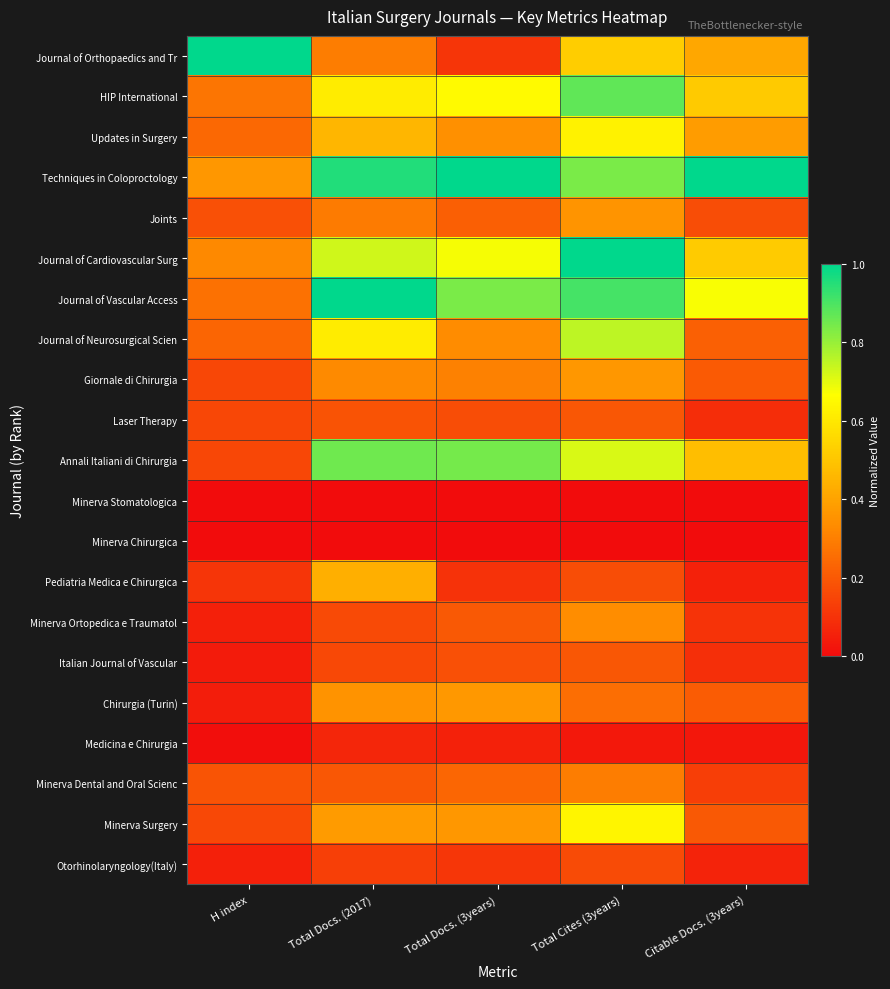

Reading right to left, list all the values displayed in this chart.

Journal of Orthopaedics and Tr: Citable Docs. (3years)=0.4	Total Cites (3years)=0.5	Total Docs. (3years)=0.1	Total Docs. (2017)=0.3	H index=1.0
HIP International: Citable Docs. (3years)=0.5	Total Cites (3years)=0.9	Total Docs. (3years)=0.7	Total Docs. (2017)=0.6	H index=0.3
Updates in Surgery: Citable Docs. (3years)=0.4	Total Cites (3years)=0.6	Total Docs. (3years)=0.3	Total Docs. (2017)=0.5	H index=0.2
Techniques in Coloproctology: Citable Docs. (3years)=1.0	Total Cites (3years)=0.8	Total Docs. (3years)=1.0	Total Docs. (2017)=1.0	H index=0.4
Joints: Citable Docs. (3years)=0.2	Total Cites (3years)=0.4	Total Docs. (3years)=0.2	Total Docs. (2017)=0.3	H index=0.2
Journal of Cardiovascular Surg: Citable Docs. (3years)=0.5	Total Cites (3years)=1.0	Total Docs. (3years)=0.7	Total Docs. (2017)=0.7	H index=0.3
Journal of Vascular Access: Citable Docs. (3years)=0.7	Total Cites (3years)=0.9	Total Docs. (3years)=0.8	Total Docs. (2017)=1.0	H index=0.3
Journal of Neurosurgical Scien: Citable Docs. (3years)=0.2	Total Cites (3years)=0.8	Total Docs. (3years)=0.3	Total Docs. (2017)=0.6	H index=0.2
Giornale di Chirurgia: Citable Docs. (3years)=0.2	Total Cites (3years)=0.4	Total Docs. (3years)=0.3	Total Docs. (2017)=0.3	H index=0.2
Laser Therapy: Citable Docs. (3years)=0.1	Total Cites (3years)=0.2	Total Docs. (3years)=0.2	Total Docs. (2017)=0.2	H index=0.2
Annali Italiani di Chirurgia: Citable Docs. (3years)=0.5	Total Cites (3years)=0.7	Total Docs. (3years)=0.8	Total Docs. (2017)=0.9	H index=0.2
Minerva Stomatologica: Citable Docs. (3years)=0.0	Total Cites (3years)=0.0	Total Docs. (3years)=0.0	Total Docs. (2017)=0.0	H index=0.0
Minerva Chirurgica: Citable Docs. (3years)=0.0	Total Cites (3years)=0.0	Total Docs. (3years)=0.0	Total Docs. (2017)=0.0	H index=0.0
Pediatria Medica e Chirurgica: Citable Docs. (3years)=0.1	Total Cites (3years)=0.2	Total Docs. (3years)=0.1	Total Docs. (2017)=0.4	H index=0.1
Minerva Ortopedica e Traumatol: Citable Docs. (3years)=0.1	Total Cites (3years)=0.3	Total Docs. (3years)=0.2	Total Docs. (2017)=0.2	H index=0.1
Italian Journal of Vascular: Citable Docs. (3years)=0.1	Total Cites (3years)=0.2	Total Docs. (3years)=0.2	Total Docs. (2017)=0.2	H index=0.0
Chirurgia (Turin): Citable Docs. (3years)=0.2	Total Cites (3years)=0.3	Total Docs. (3years)=0.4	Total Docs. (2017)=0.4	H index=0.0
Medicina e Chirurgia: Citable Docs. (3years)=0.0	Total Cites (3years)=0.0	Total Docs. (3years)=0.1	Total Docs. (2017)=0.1	H index=0.0
Minerva Dental and Oral Scienc: Citable Docs. (3years)=0.1	Total Cites (3years)=0.3	Total Docs. (3years)=0.2	Total Docs. (2017)=0.2	H index=0.2
Minerva Surgery: Citable Docs. (3years)=0.2	Total Cites (3years)=0.6	Total Docs. (3years)=0.4	Total Docs. (2017)=0.4	H index=0.2
Otorhinolaryngology(Italy): Citable Docs. (3years)=0.1	Total Cites (3years)=0.2	Total Docs. (3years)=0.1	Total Docs. (2017)=0.1	H index=0.1